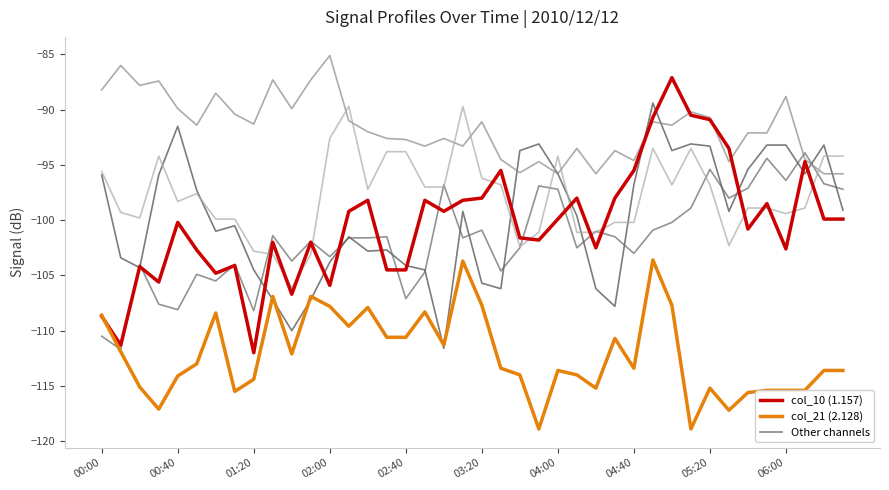

What is the maximum value shown in the chart?

-85.1